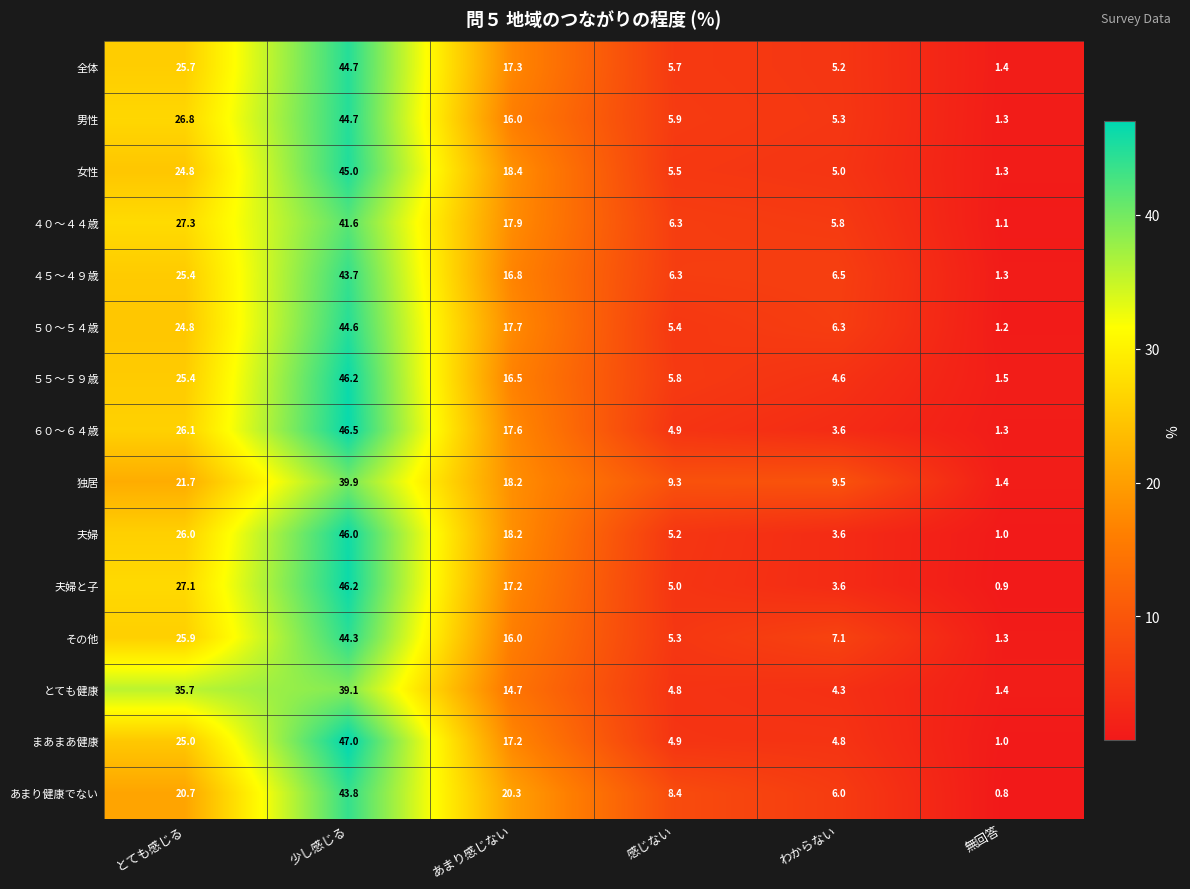

What is the minimum value for 夫婦?

1.0